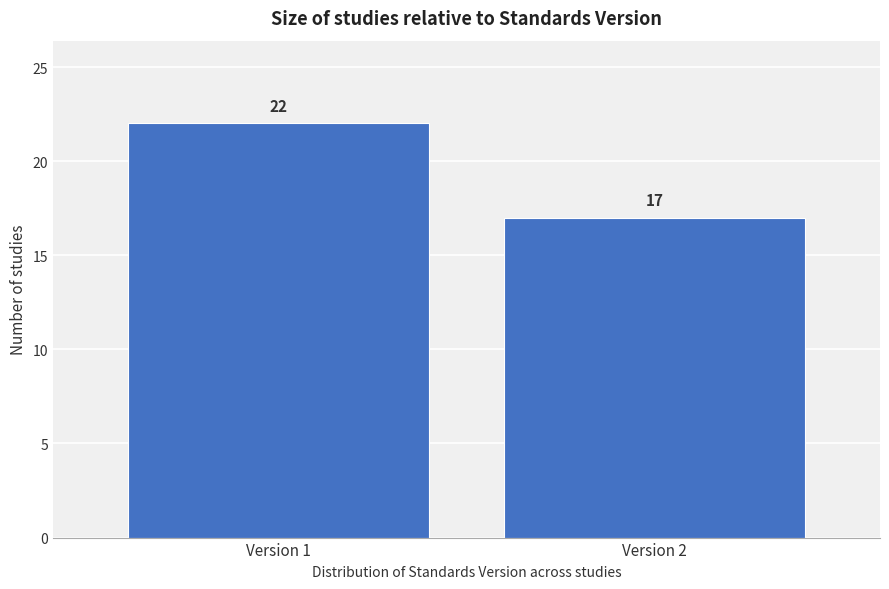

Reading right to left, what are all the values shown in this chart?

17	22